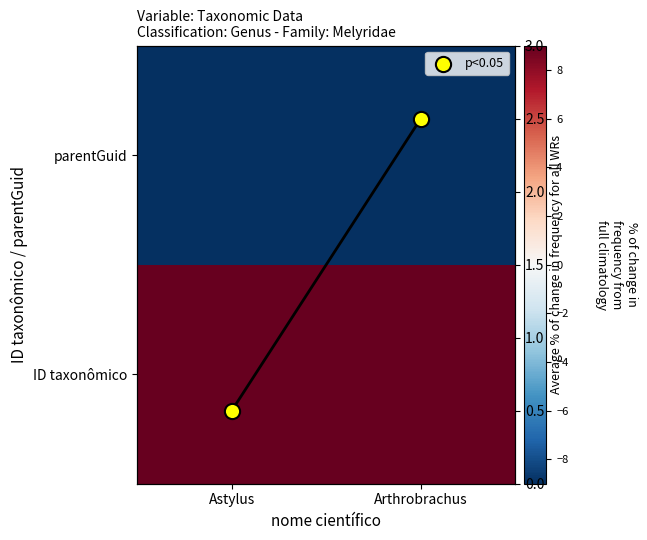

Which category has the lowest value across all series?

Astylus